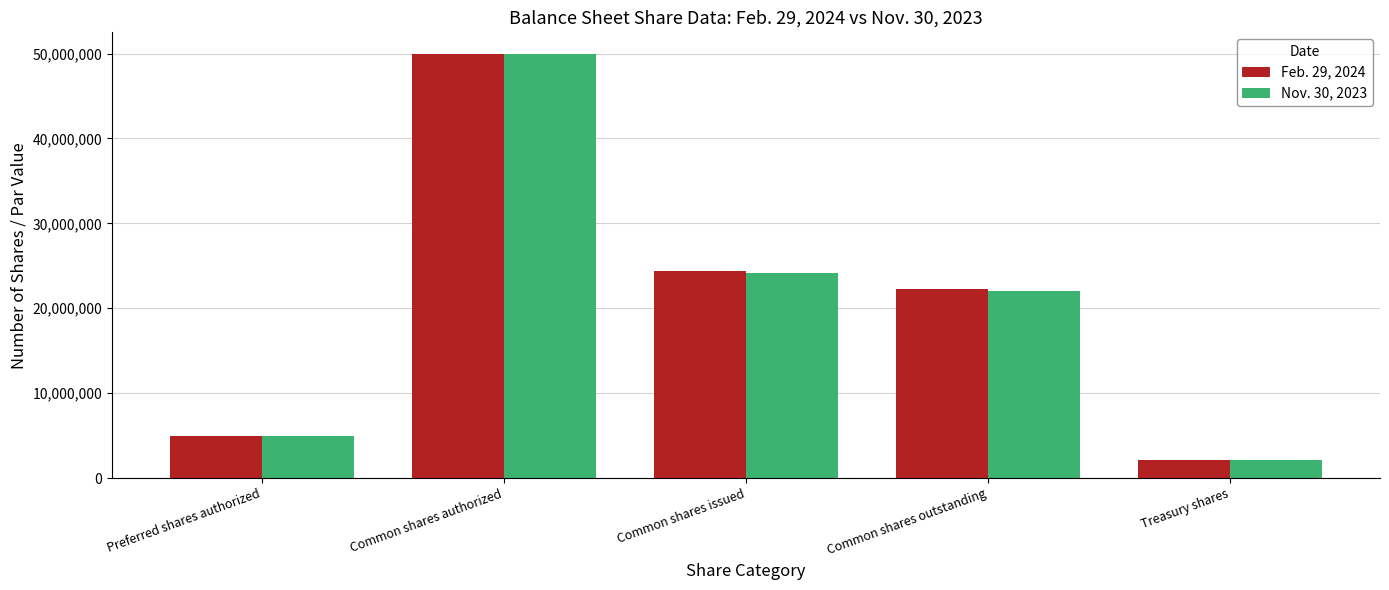

What is the minimum value for Feb. 29, 2024?

2165987